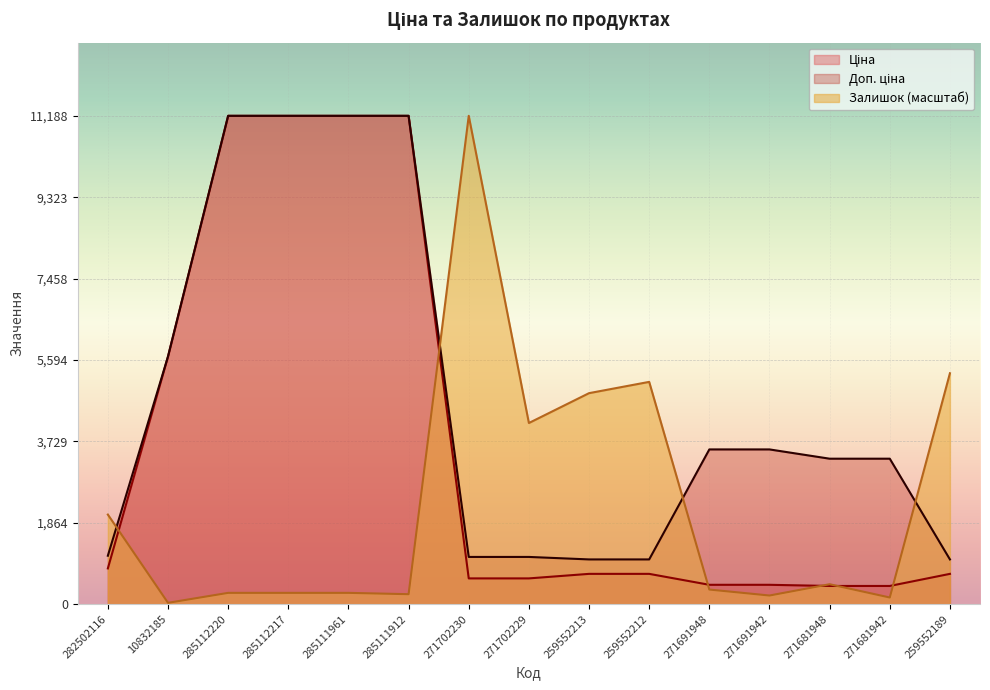

List the labels in order of Ціна value, smallest first.

271681948, 271681942, 271691948, 271691942, 271702230, 271702229, 259552213, 259552212, 259552189, 282502116, 10832185, 285112220, 285112217, 285111961, 285111912